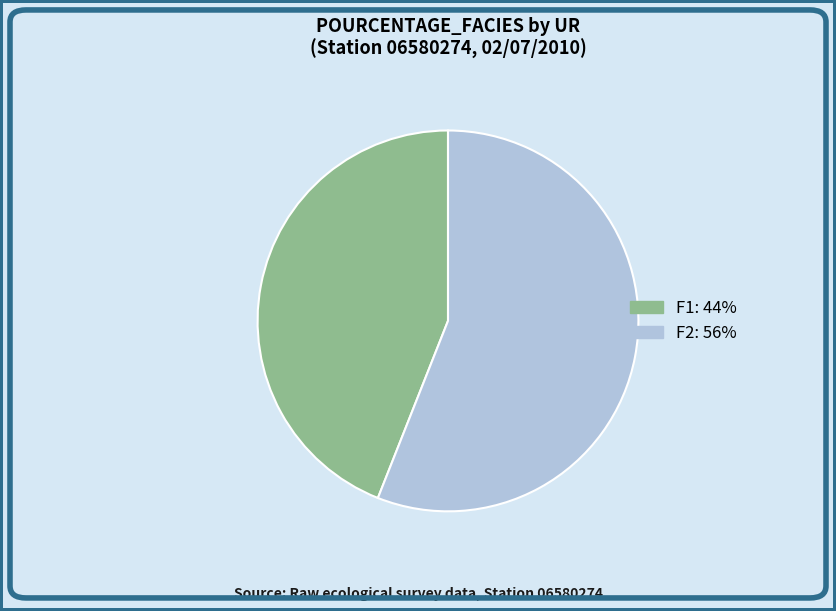

Which slice represents more than half of the pie?

F2